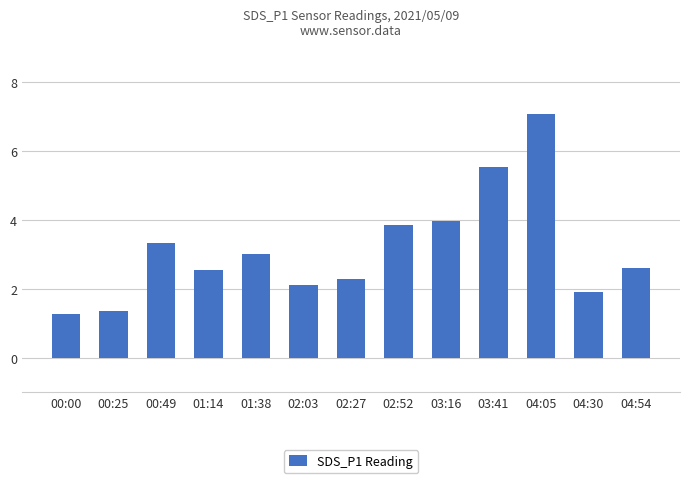

Where does the data first go above 2?

00:49